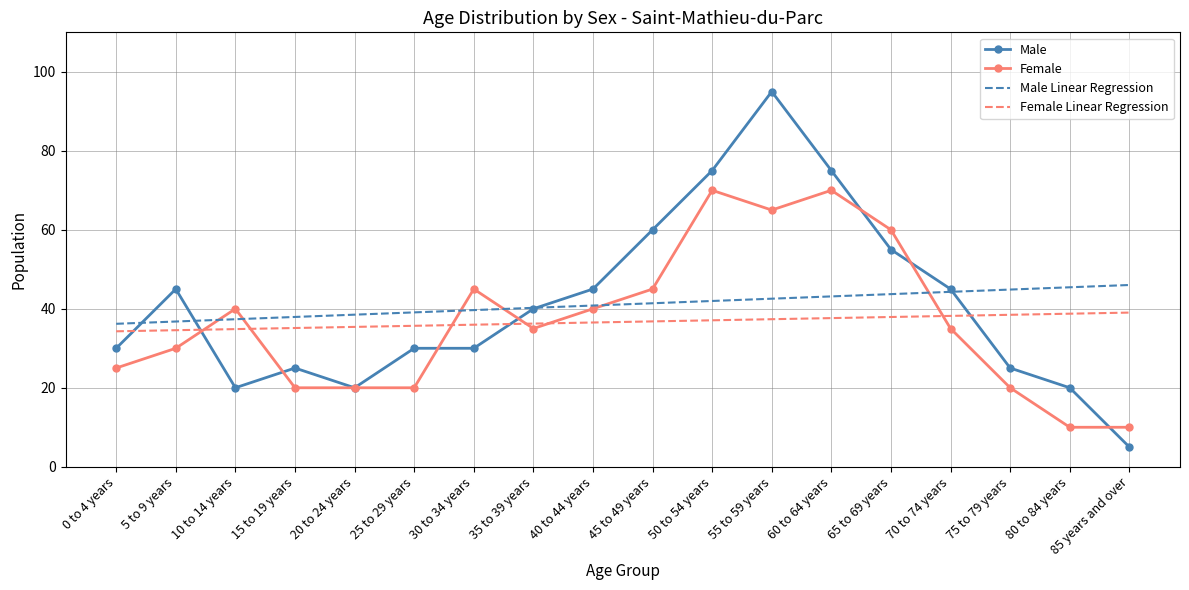

What position from the left is 40 to 44 years?

9